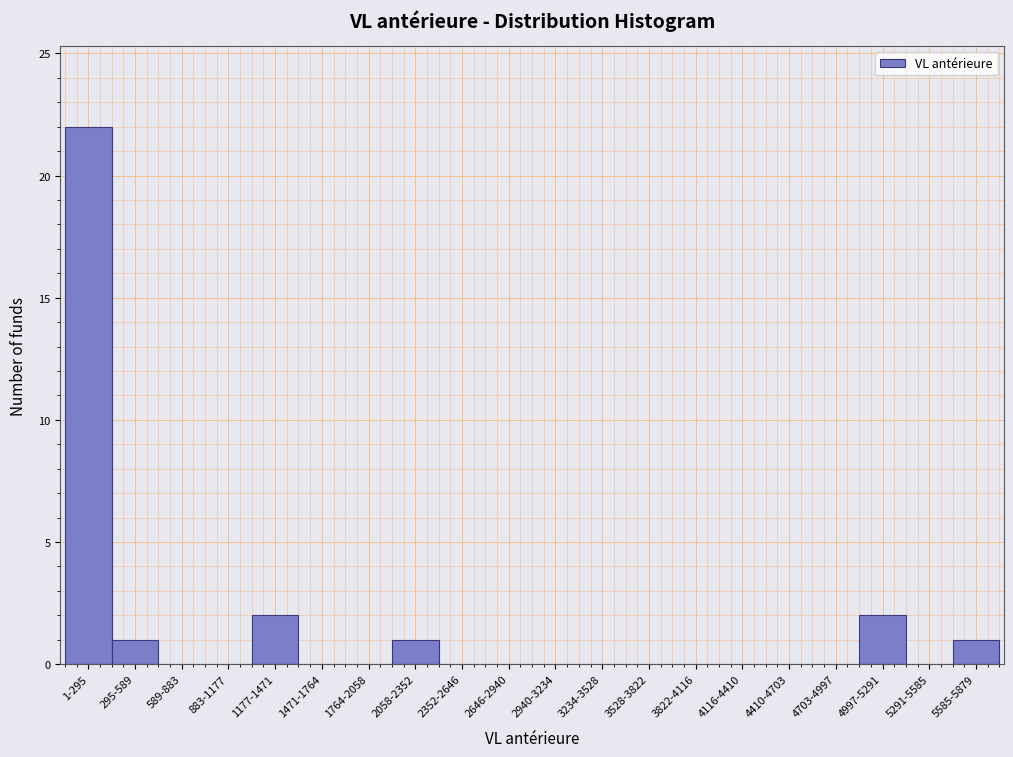

Reading right to left, list all the values displayed in this chart.

5585-5879=1	5291-5585=0	4997-5291=2	4703-4997=0	4410-4703=0	4116-4410=0	3822-4116=0	3528-3822=0	3234-3528=0	2940-3234=0	2646-2940=0	2352-2646=0	2058-2352=1	1764-2058=0	1471-1764=0	1177-1471=2	883-1177=0	589-883=0	295-589=1	1-295=22